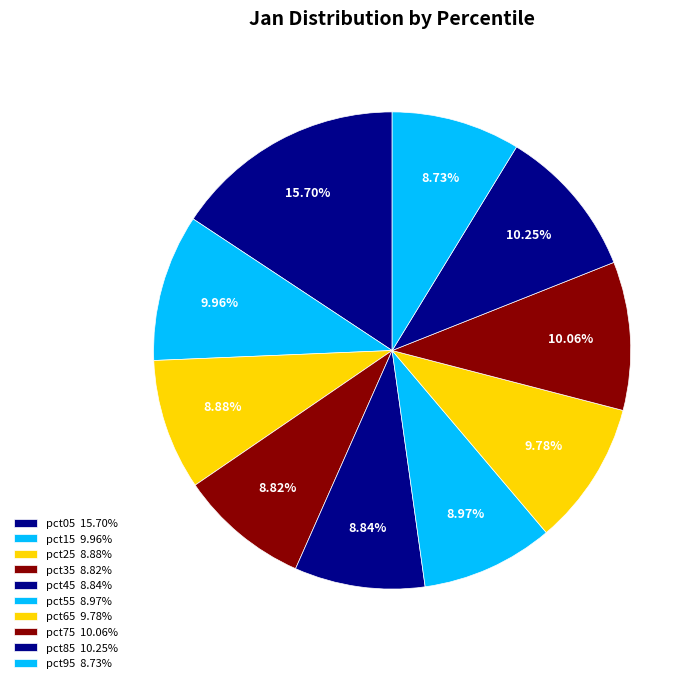

True or false: pct45 accounts for 9% of the total.

True